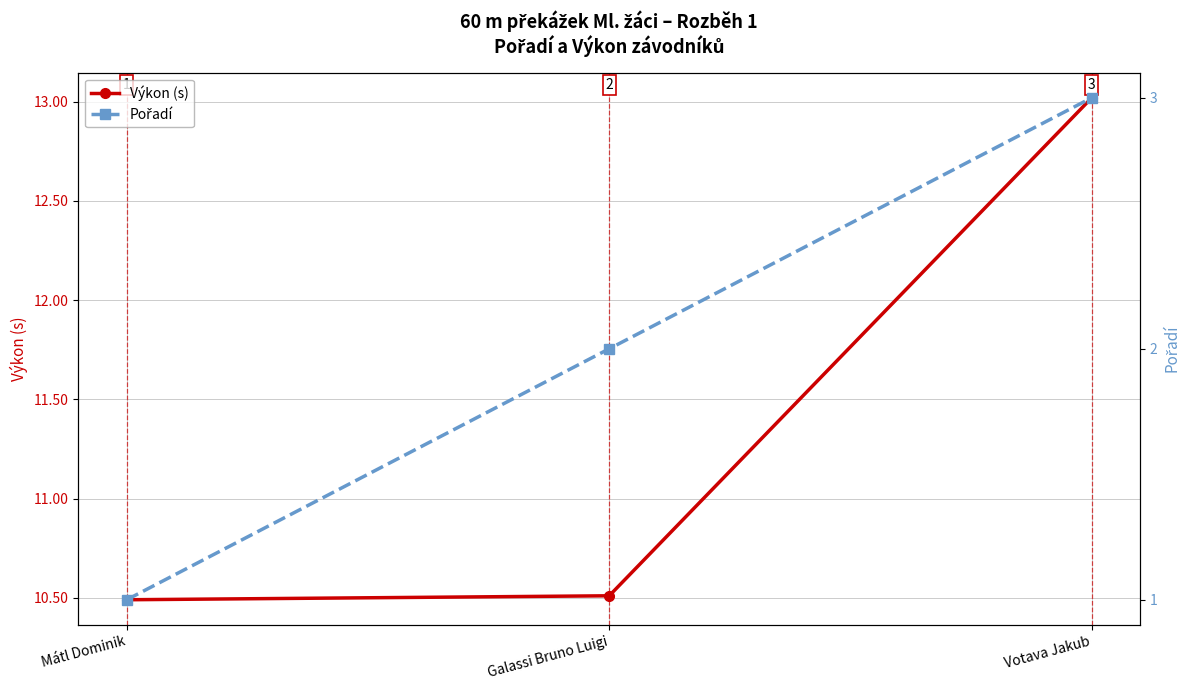

At Votava Jakub, list the series in order from smallest to largest.

Pořadí, Výkon (s)